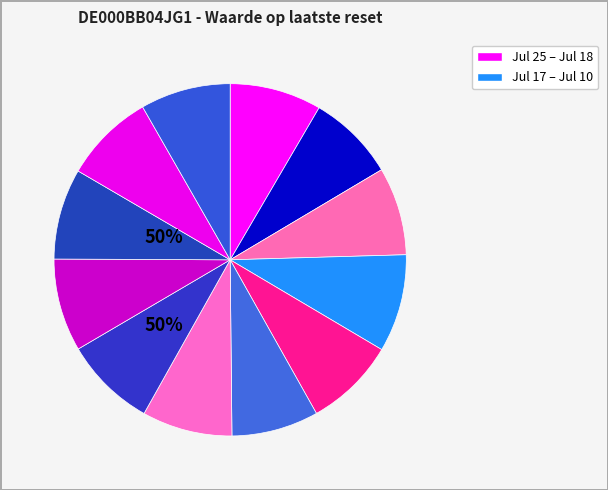

Count the number of slices in the pie.

12